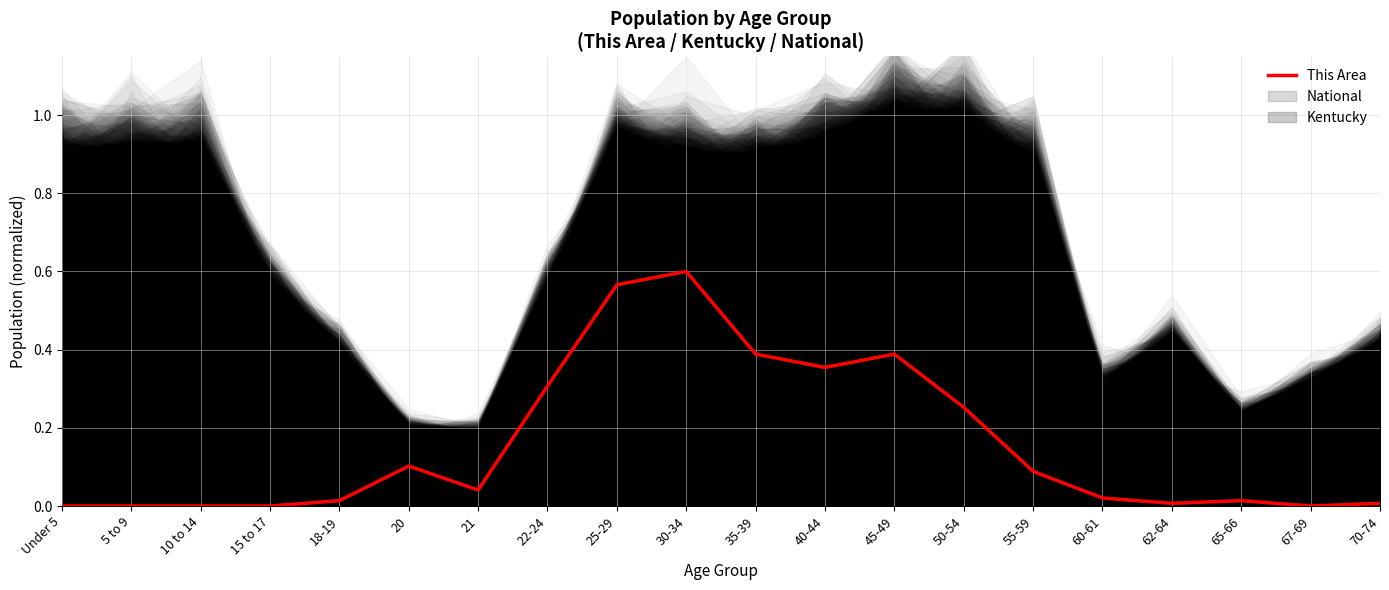

How many lines are shown in the chart?

1